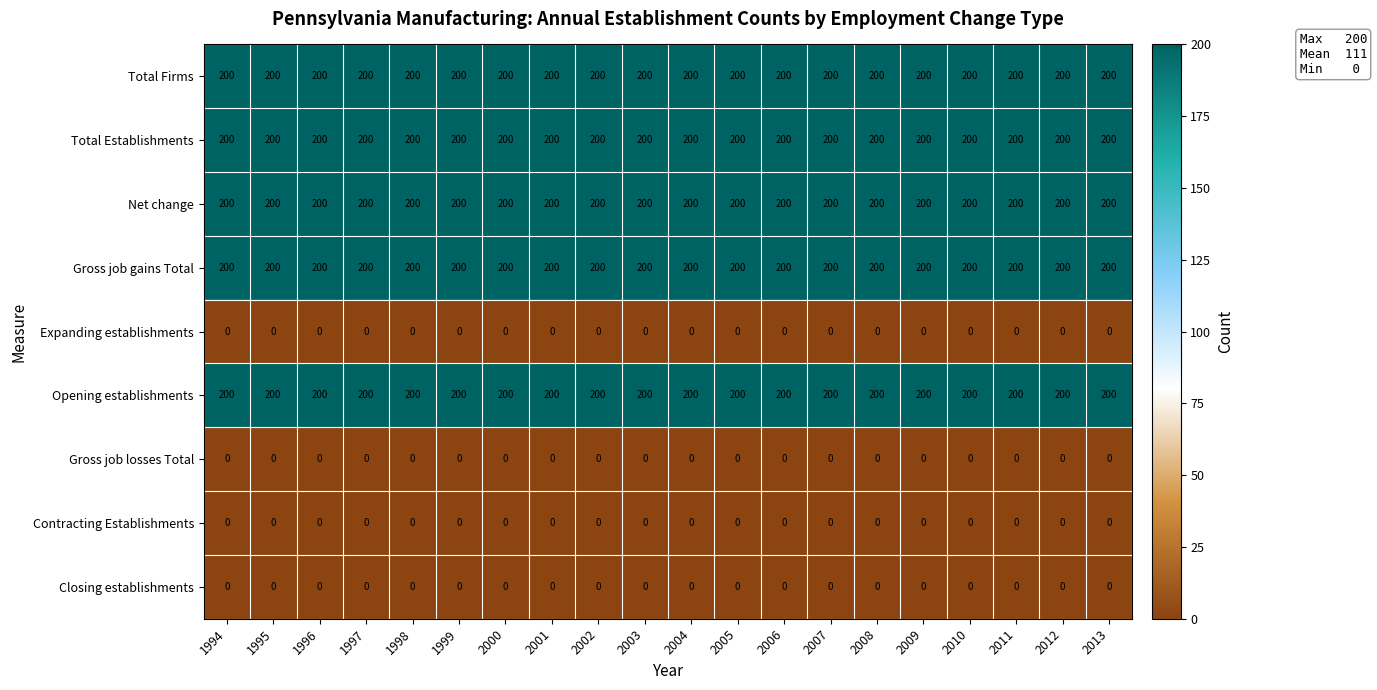

How many distinct data groups are displayed?

9